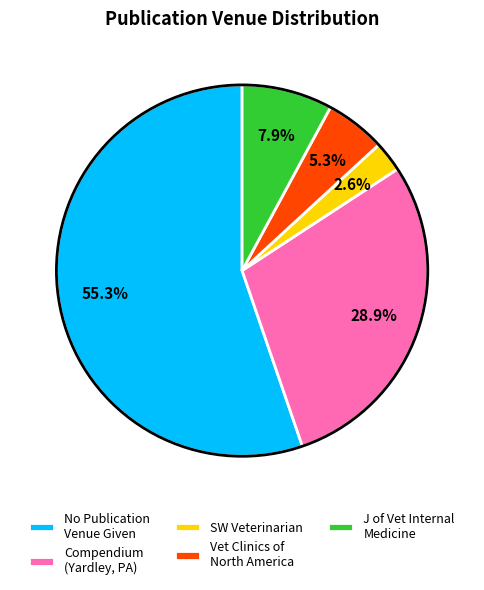

What is the total percentage of SW Veterinarian and J of Vet Internal Medicine?

10.5%